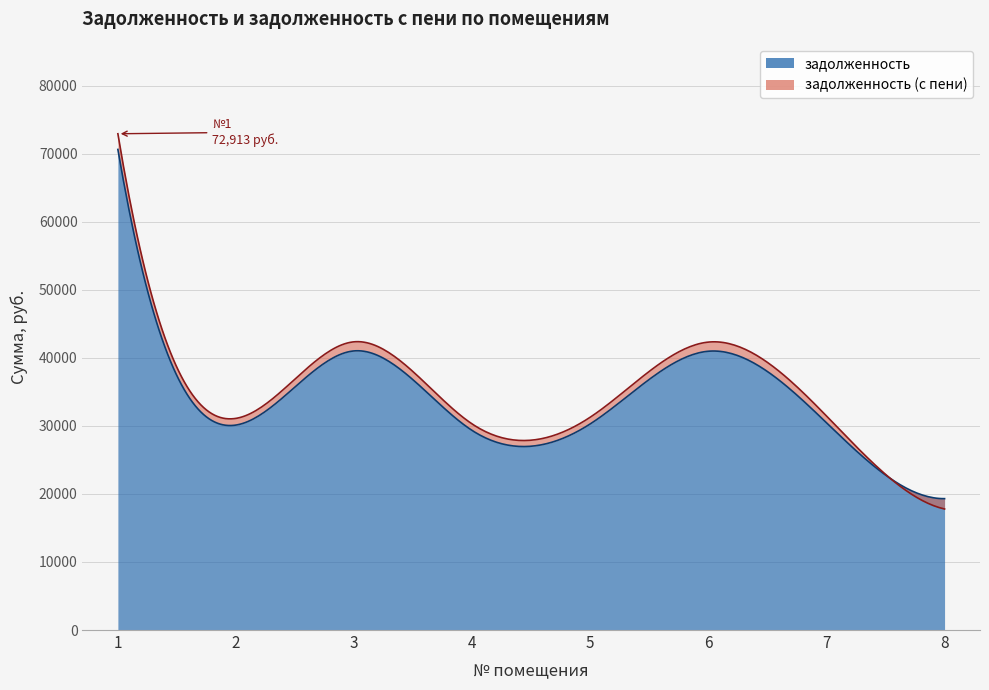

Between which two adjacent categories do задолженность and задолженность (с пени) first intersect?

7 and 8